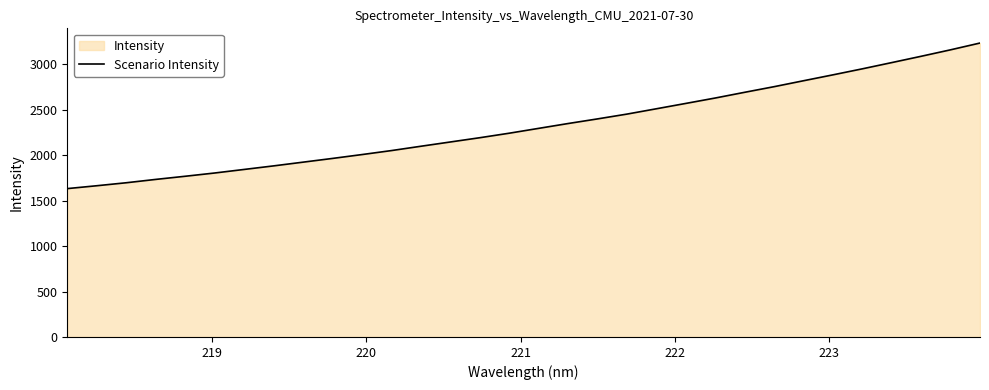

What is the smallest value displayed?

1631.6